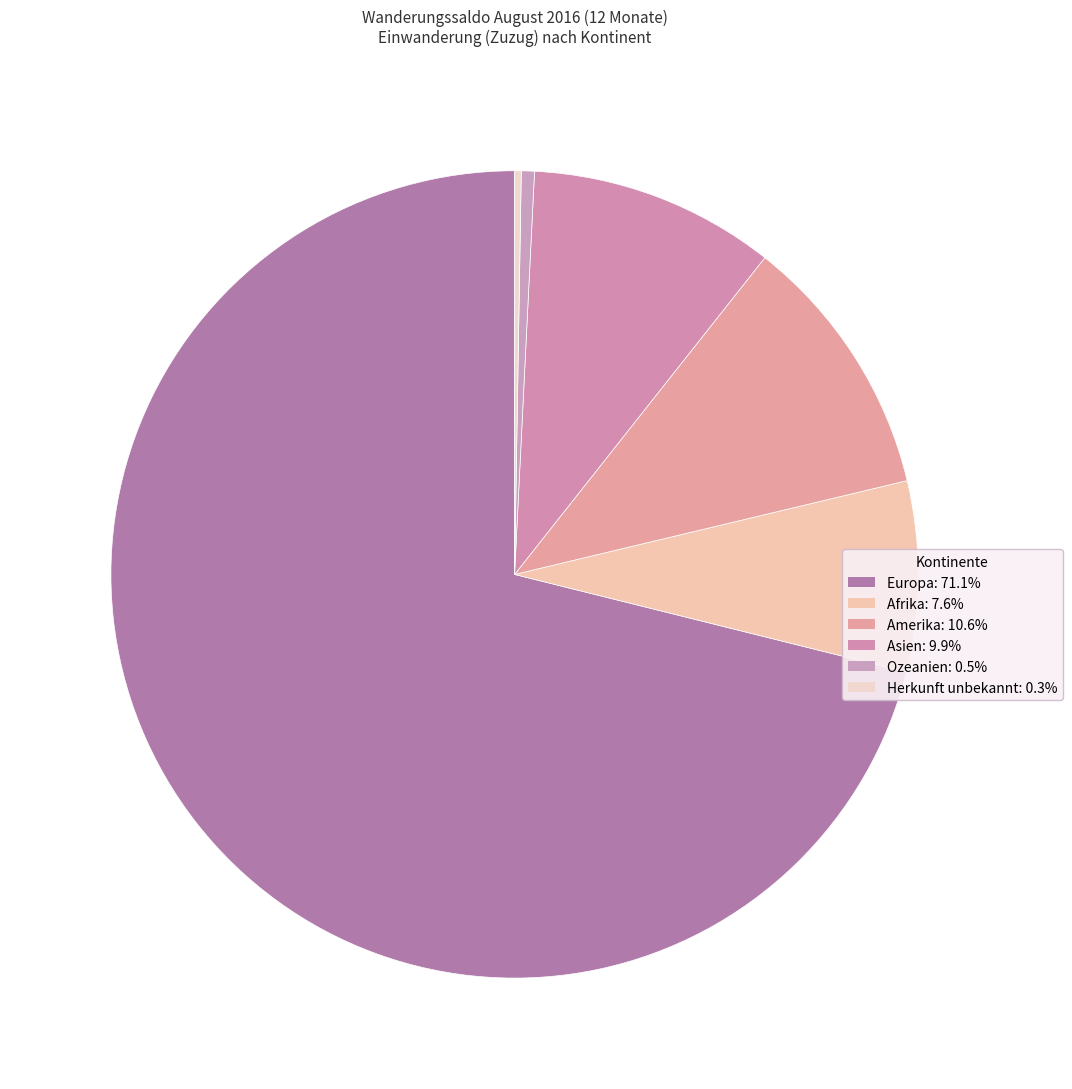

True or false: Amerika accounts for 23% of the total.

False